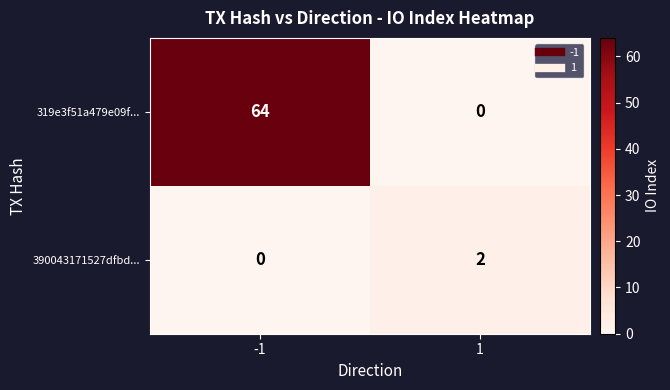

What is the total value across all series at 1?

2